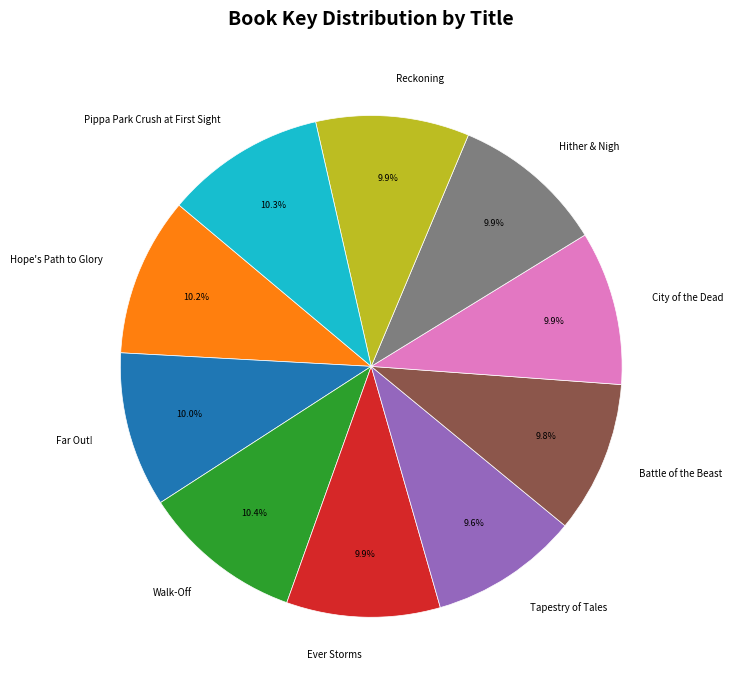

Is there any slice that represents more than half of the pie?

No